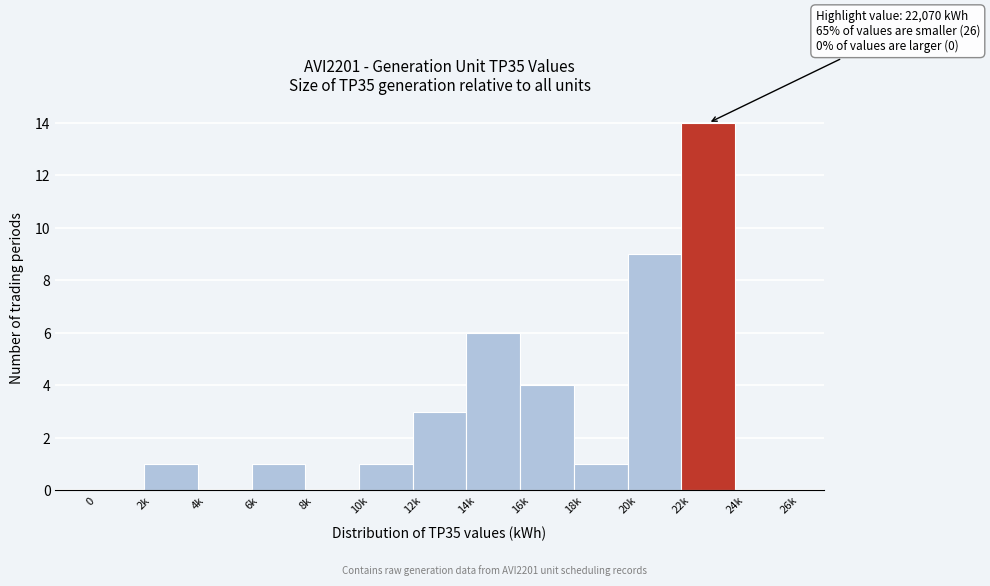

Reading left to right, transcribe all the data shown in this chart.

0=0	2k=1	4k=0	6k=1	8k=0	10k=1	12k=3	14k=6	16k=4	18k=1	20k=9	22k=14	24k=0